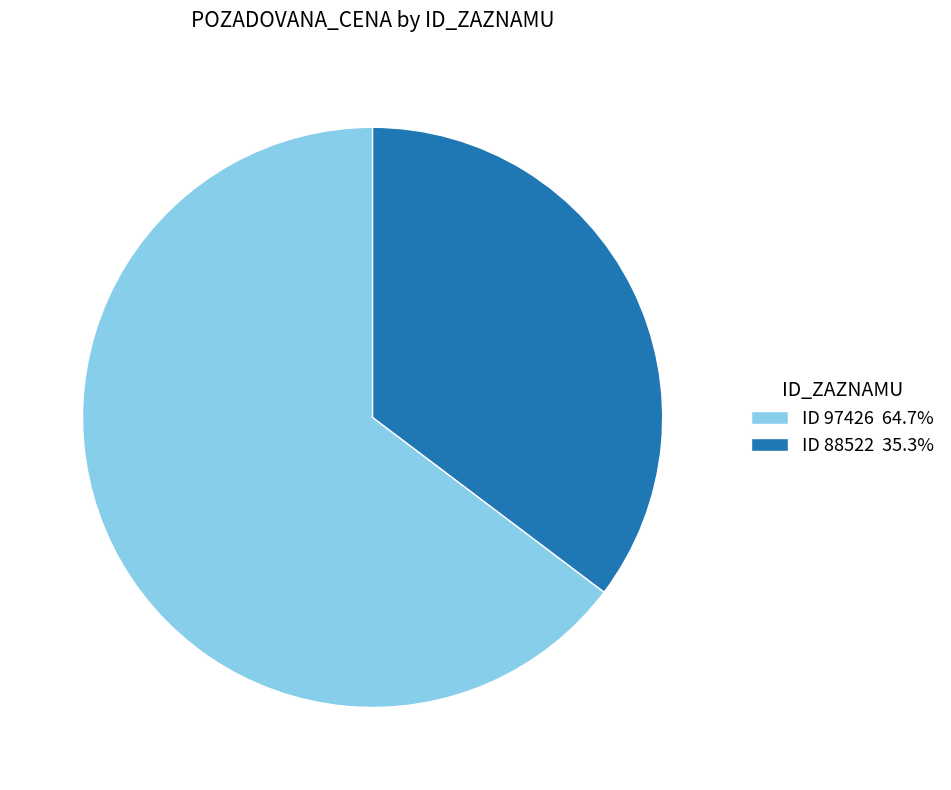

Do ID 97426 64.7% and ID 88522 35.3% together represent more than half of the pie?

Yes